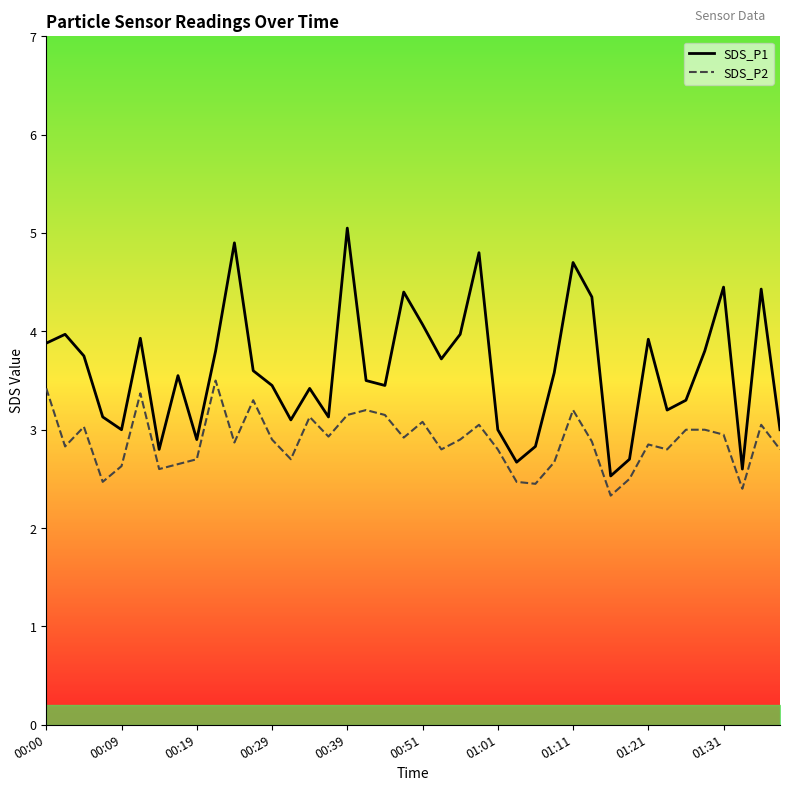

What is the sum of all SDS_P1 values?

144.3